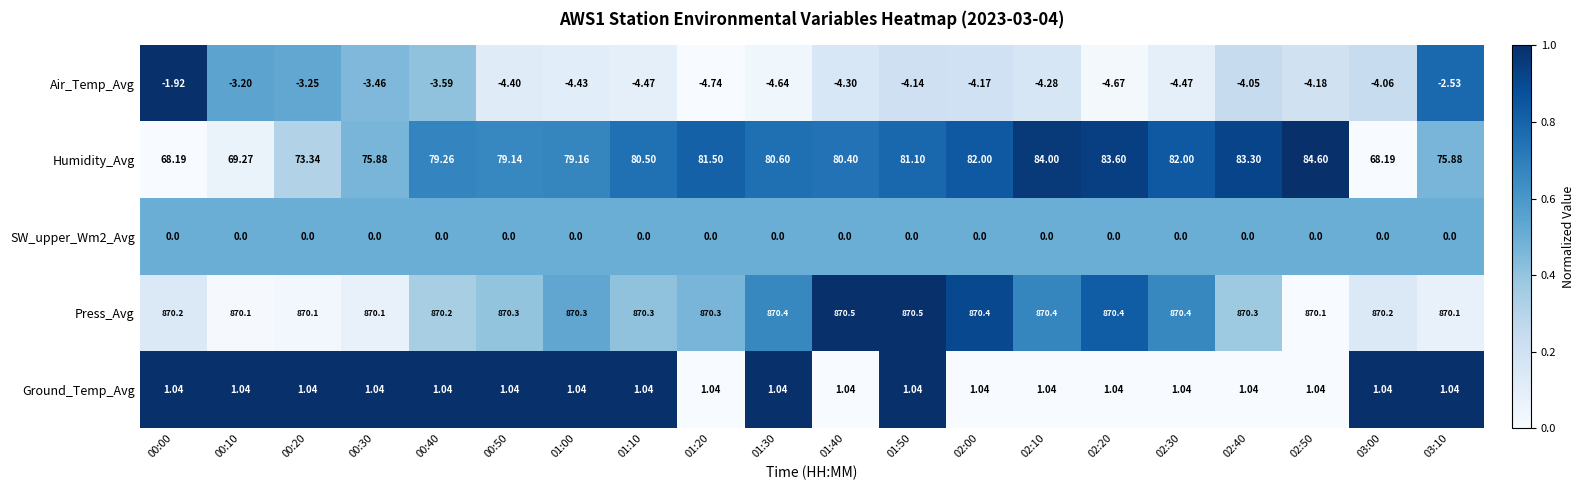

Which series has the widest spread of values?

Humidity_Avg